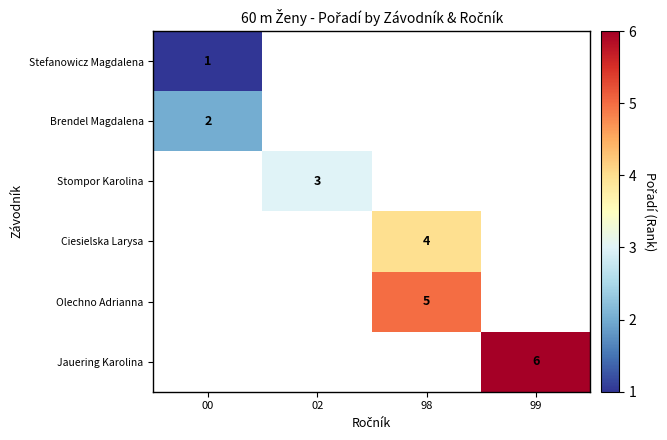

The Jauering Karolina series shows 9 at 99. True or false?

False